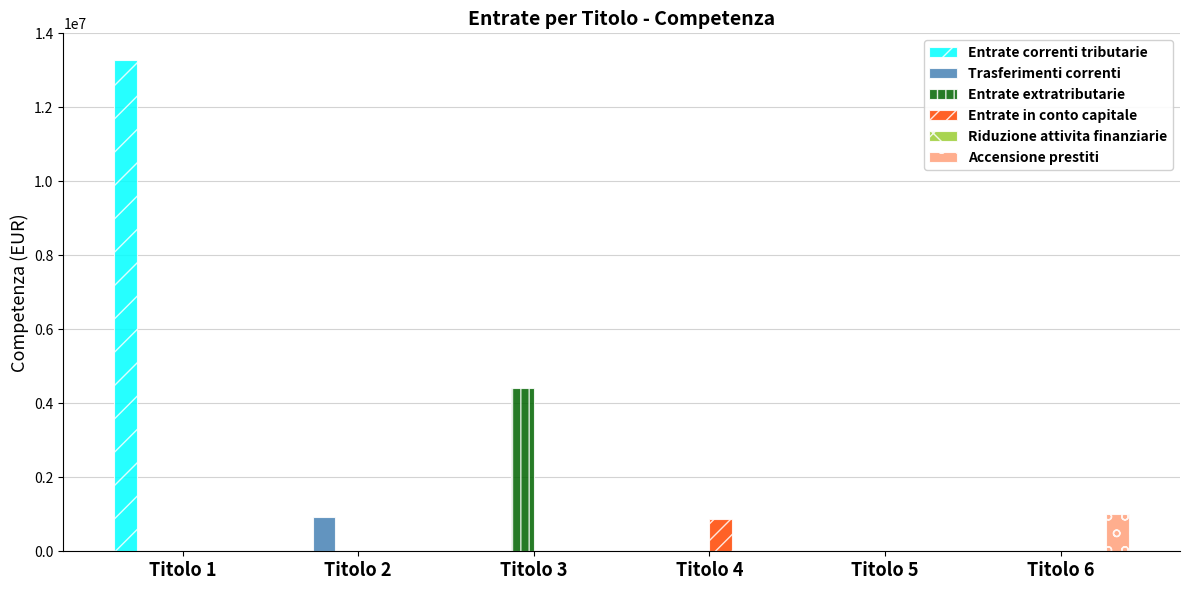

Which series has the largest range (max minus min)?

Entrate correnti tributarie